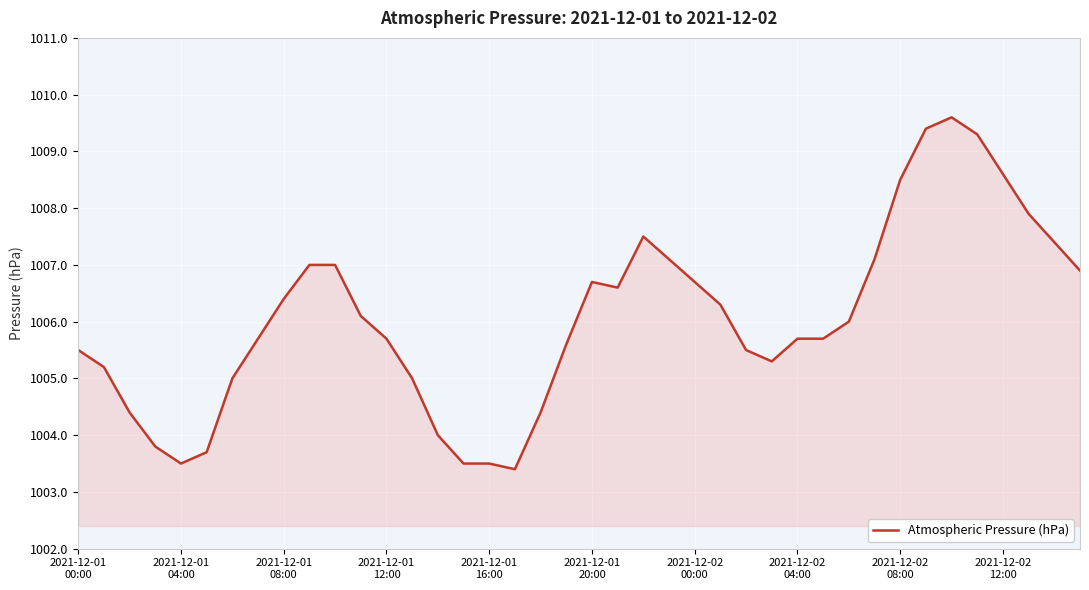

What is the minimum value shown in the chart?

1003.4